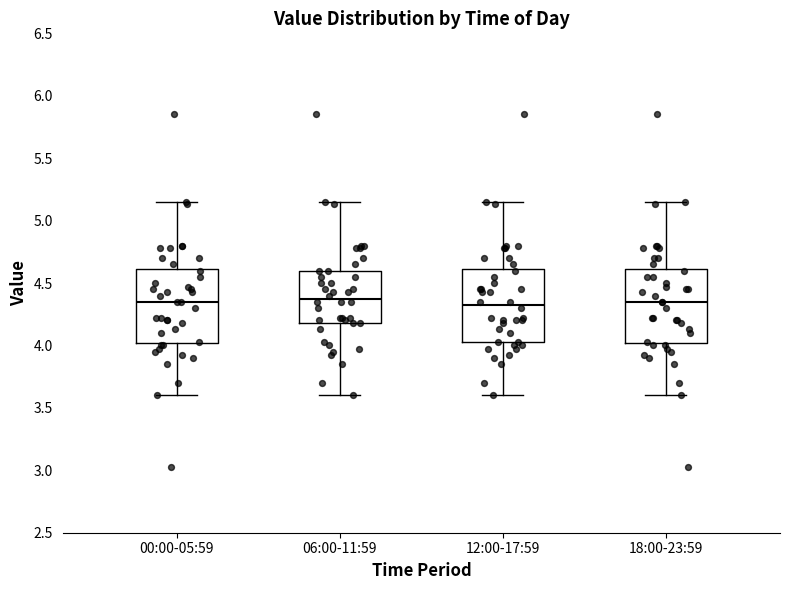

Reading left to right, transcribe this box plot: for each box, give where its median line is, the range the box spans, and where its two whiskers end, as read against the y-axis. The values are not printed on the chart, so give them approximately, as read against the axis.

00:00-05:59: median 4.35, box 4.00 to 4.60, whiskers 3.60 to 5.15
06:00-11:59: median 4.40, box 4.20 to 4.60, whiskers 3.60 to 5.15
12:00-17:59: median 4.35, box 4.05 to 4.60, whiskers 3.60 to 5.15
18:00-23:59: median 4.35, box 4.00 to 4.60, whiskers 3.60 to 5.15